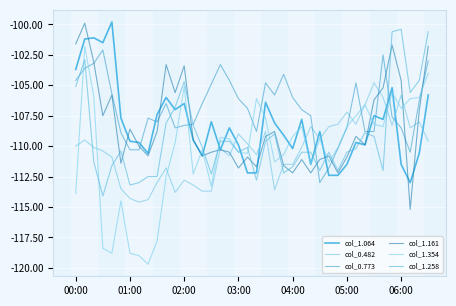

Is this an area chart (filled region under the line)?

No